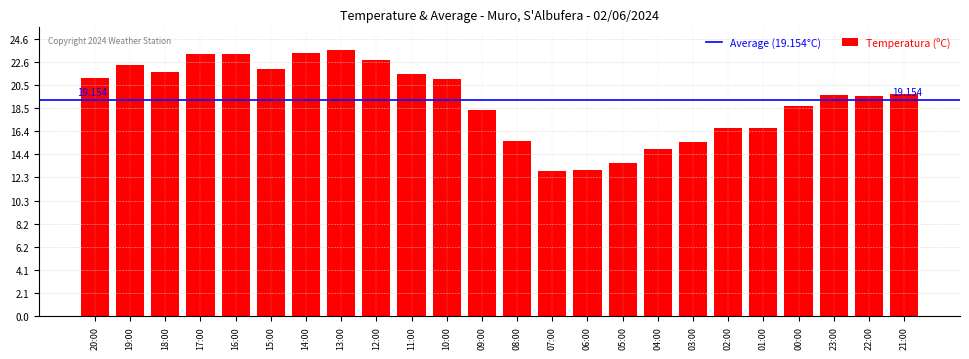

How many bars are there in total?

24